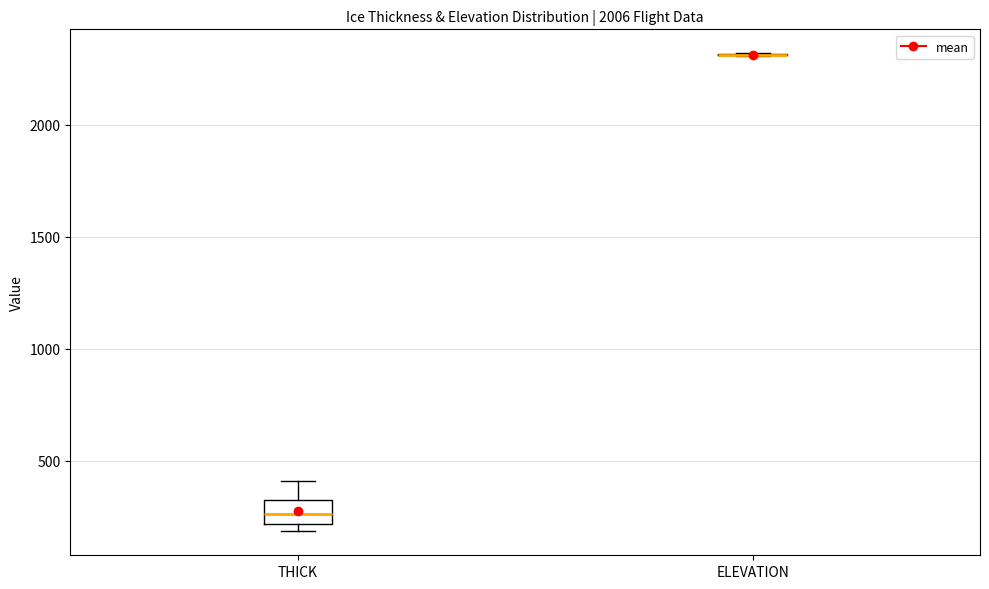

Where is the lower edge of the box for THICK on the y-axis? The values are not printed on the chart, so give them approximately, as read against the axis.

200